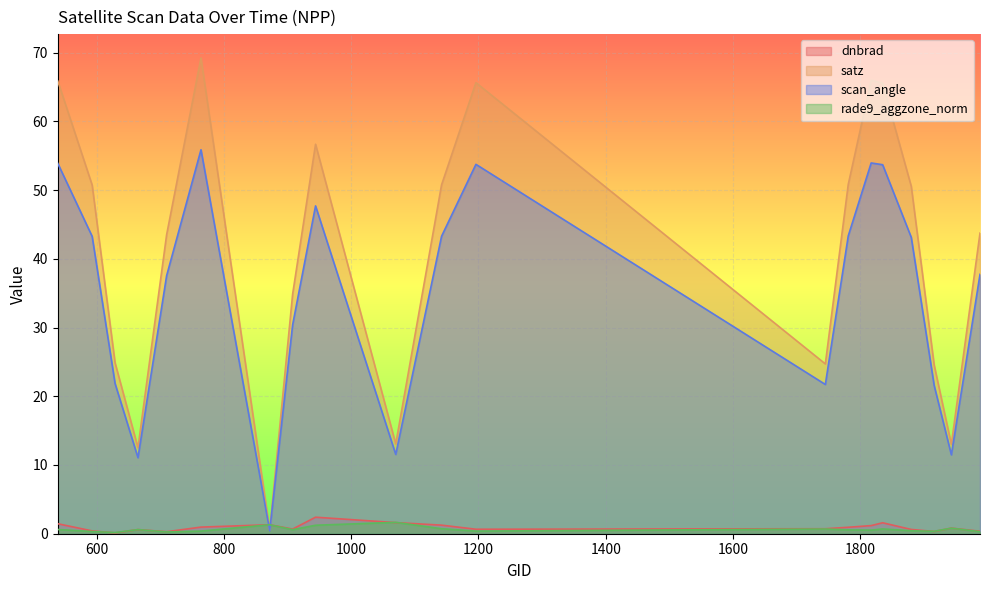

Which series has the largest range (max minus min)?

satz